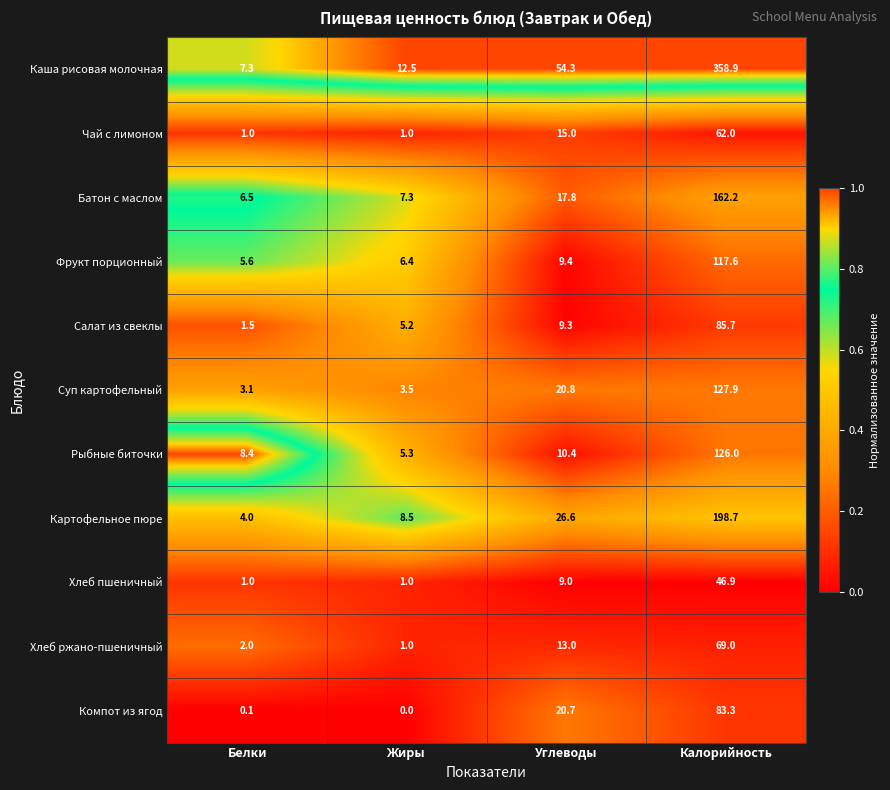

List the series in order of their peak value, highest first.

Каша рисовая молочная, Картофельное пюре, Батон с маслом, Суп картофельный, Рыбные биточки, Фрукт порционный, Салат из свеклы, Компот из ягод, Хлеб ржано-пшеничный, Чай с лимоном, Хлеб пшеничный